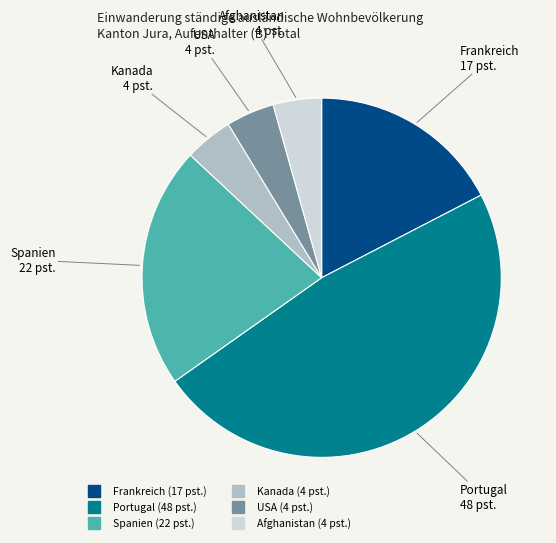

True or false: USA accounts for 4% of the total.

True